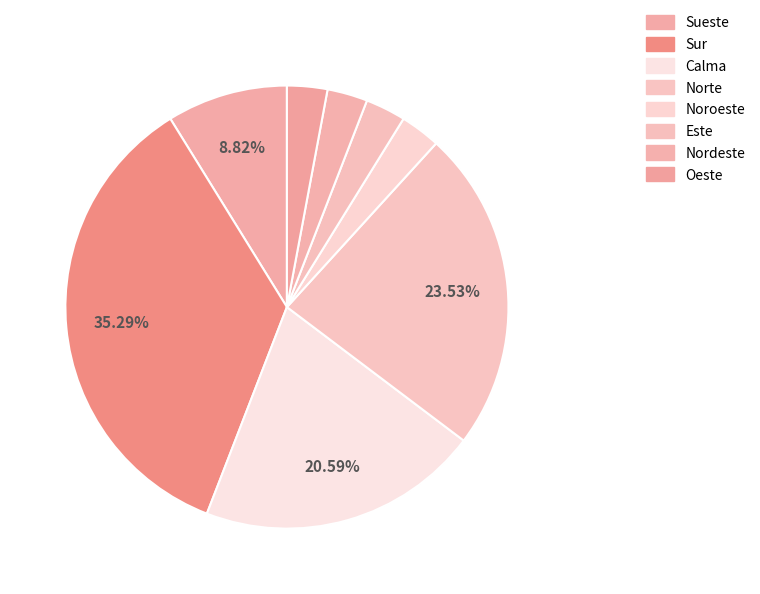

How many segments does this pie chart have?

8